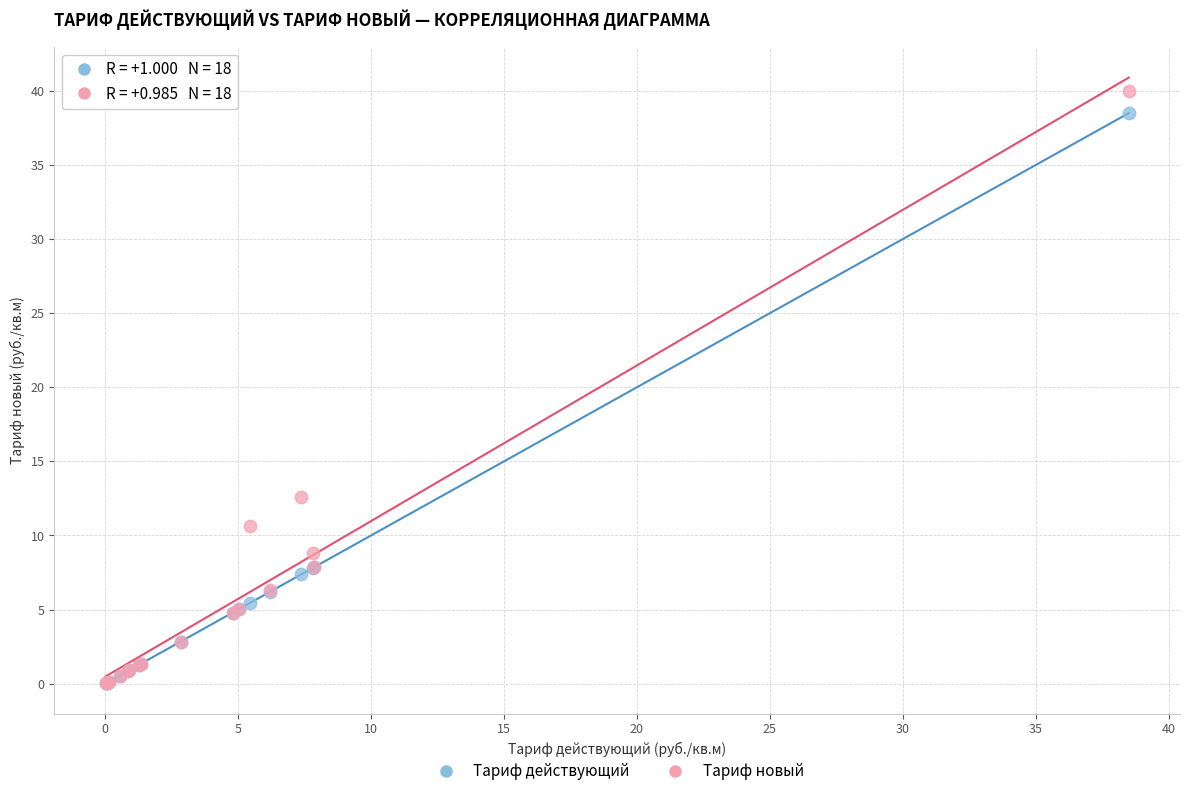

Which series has the largest Y range (max minus min)?

Тариф новый